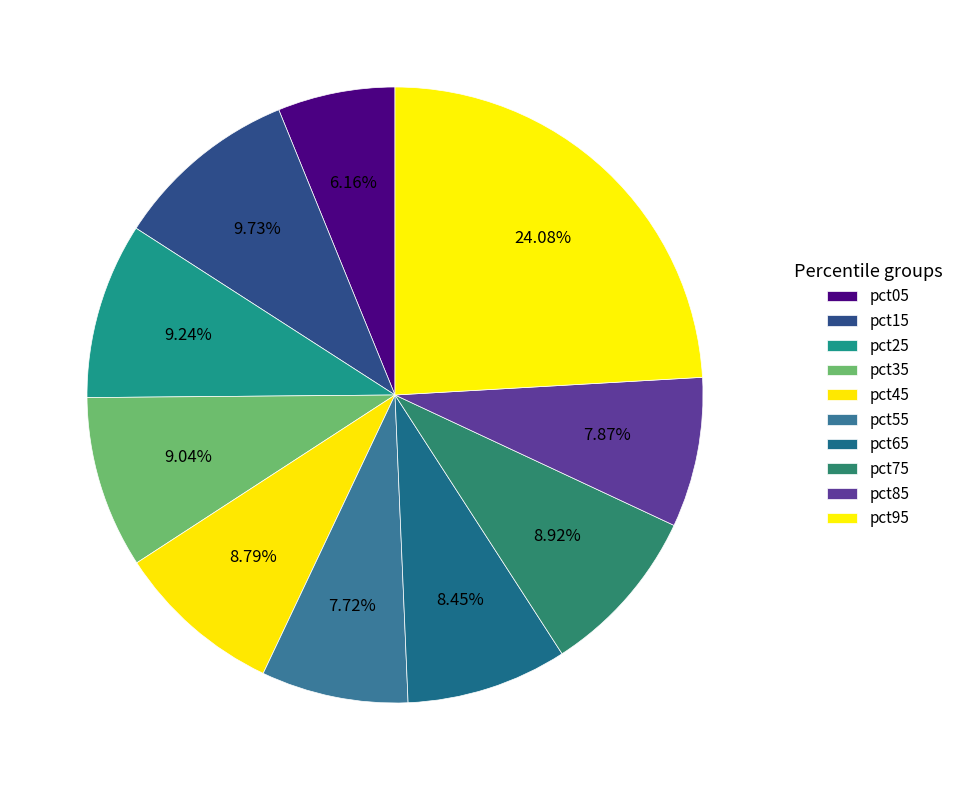

Count the number of slices in the pie.

10